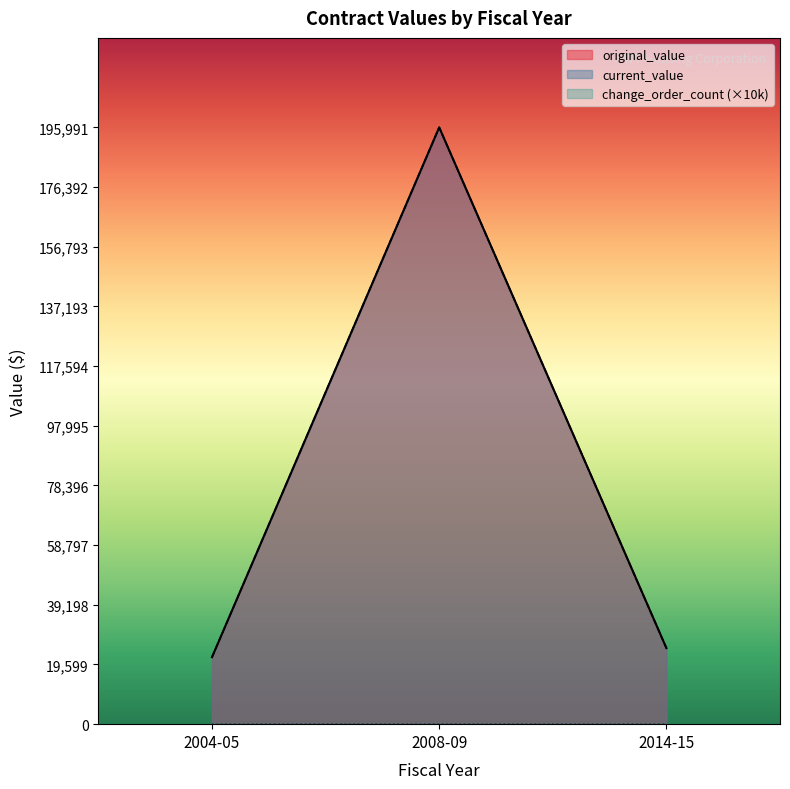

What is the total value across all series at 2014-15?

49962.0